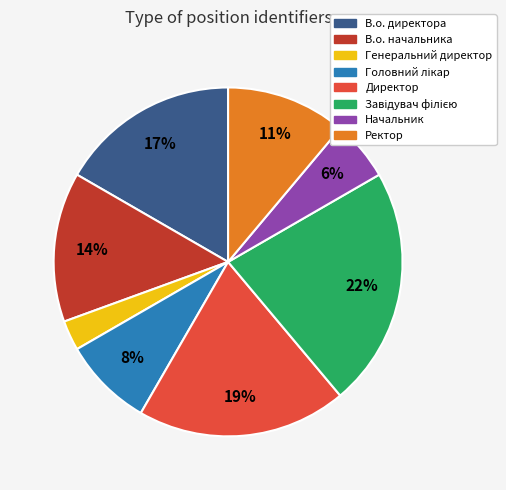

Does В.о. директора account for over 50% of the chart?

No